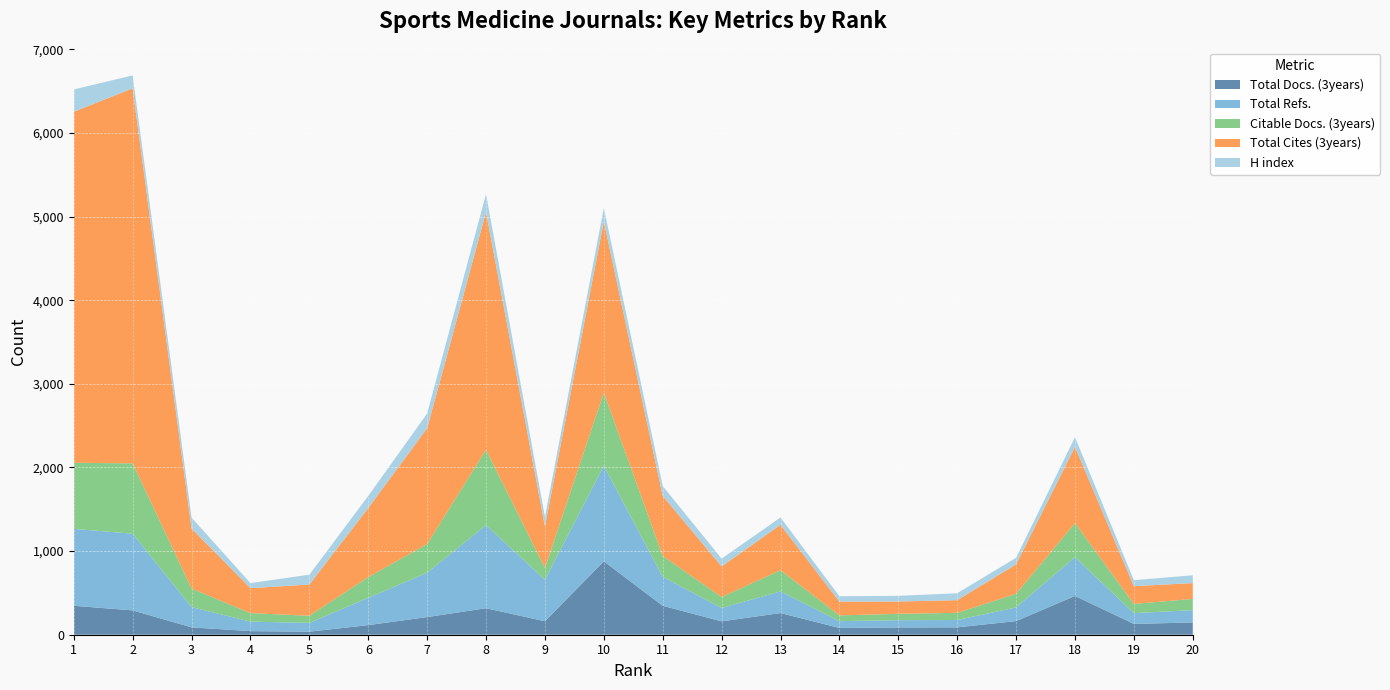

Reading left to right, list all the values displayed in this chart.

Total Docs. (3years): 346	291	88	43	36	115	211	317	161	878	346	160	259	81	87	88	163	464	129	147
Total Refs.: 920	917	242	114	105	326	530	994	497	1142	346	160	259	81	87	88	163	464	129	147
Citable Docs. (3years): 790	841	223	101	86	248	344	901	141	874	250	131	253	69	76	86	163	406	110	134
Total Cites (3years): 4198	4484	717	299	373	826	1384	2842	497	2048	718	366	543	165	147	151	353	911	213	189
H index: 266	155	131	60	118	145	176	216	113	161	118	93	88	64	68	83	78	117	71	94